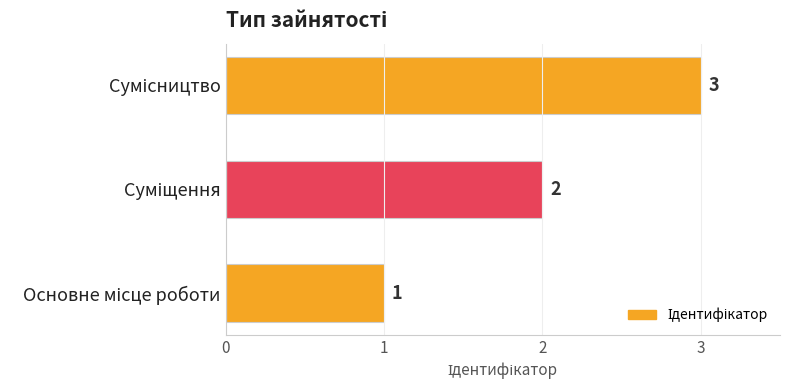

What is the greatest value displayed?

3